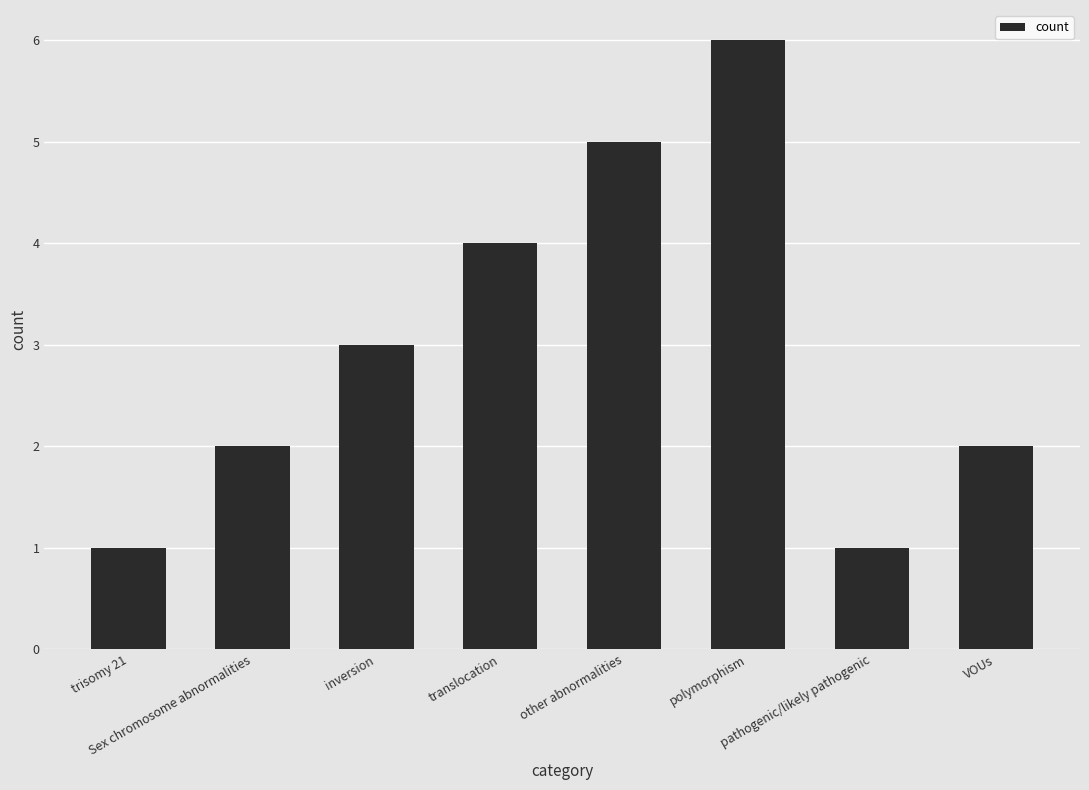

What is the label of the 8th bar from the right?

trisomy 21